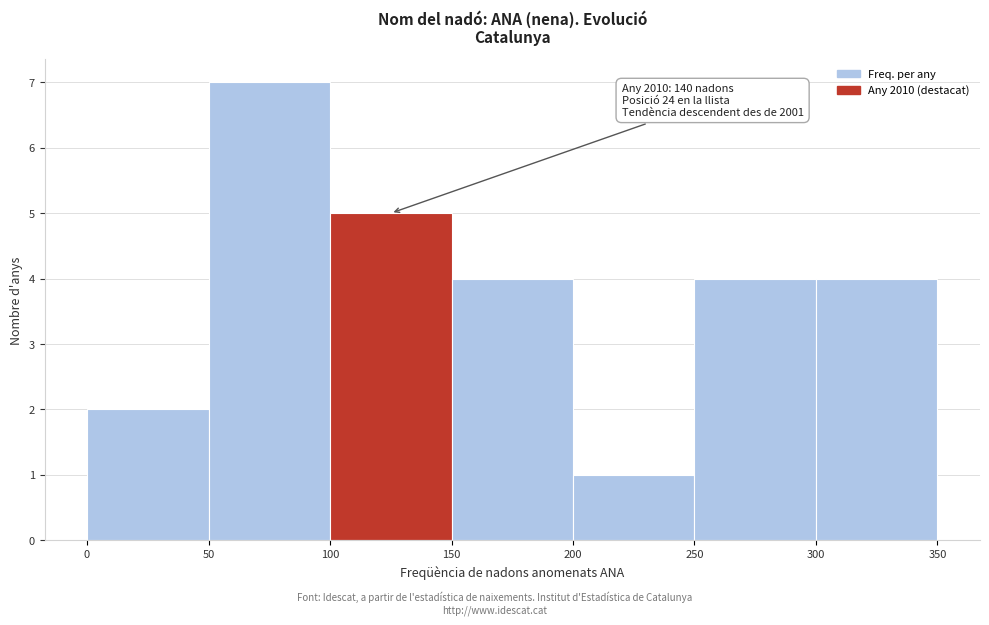

Which range on the x-axis has the tallest bar?

50 to 100